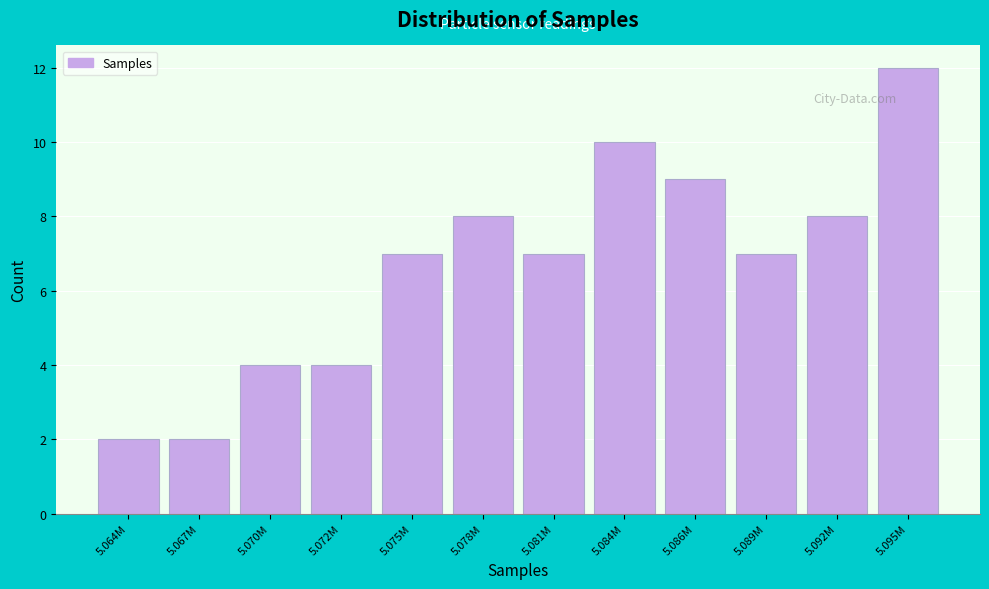

Reading left to right, what are all the values shown in this chart?

2	2	4	4	7	8	7	10	9	7	8	12